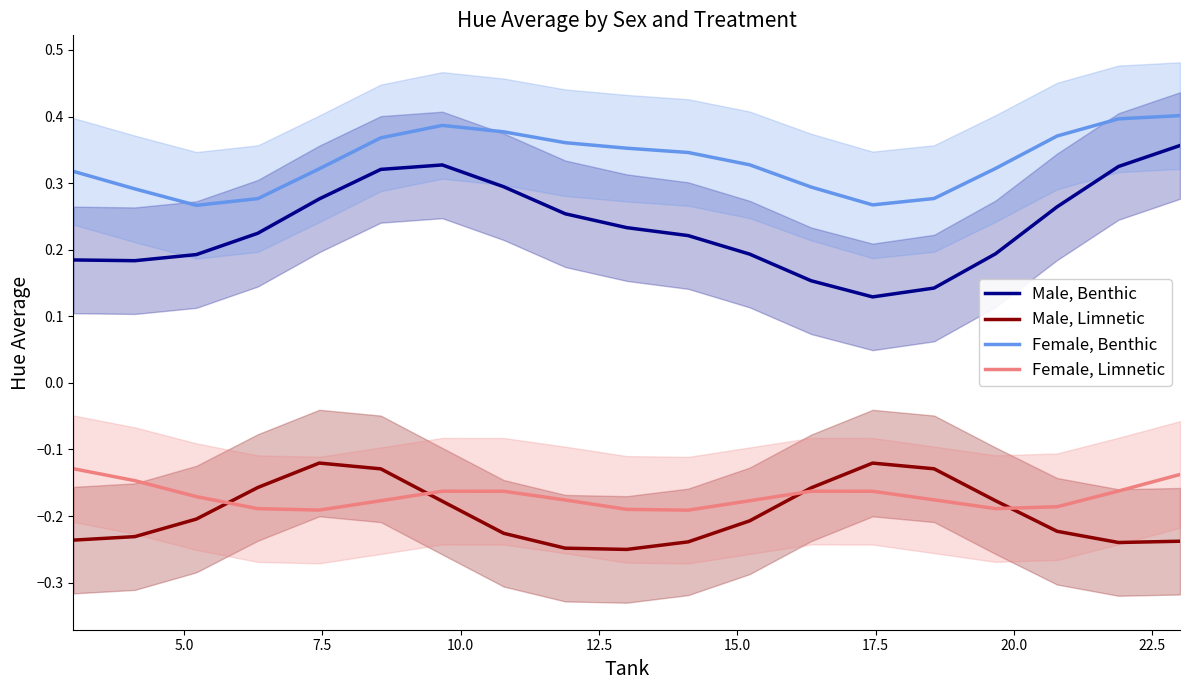

True or false: Female, Limnetic and Male, Benthic intersect in this chart.

False